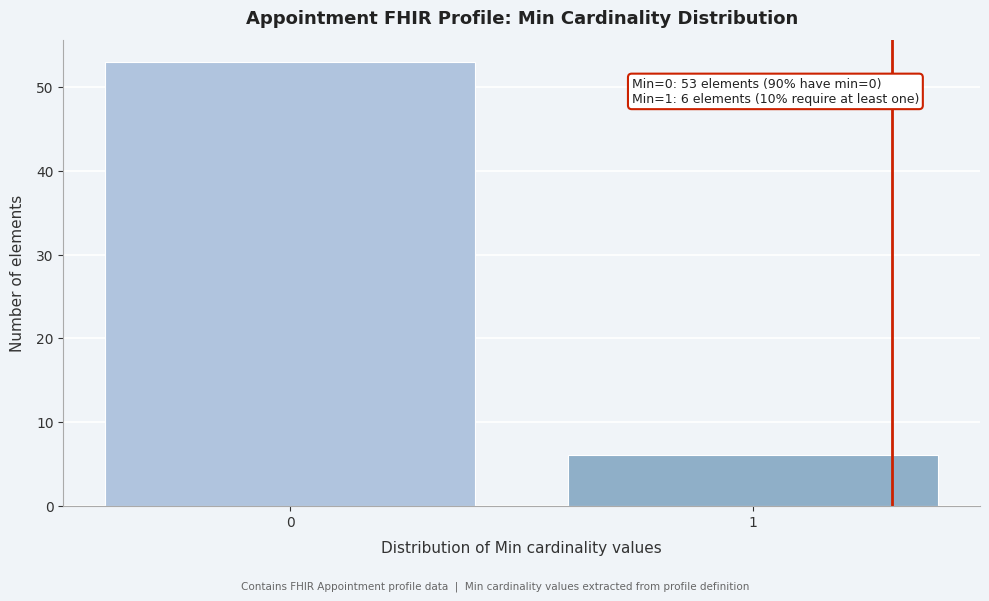

Reading left to right, list all the values displayed in this chart.

53	6